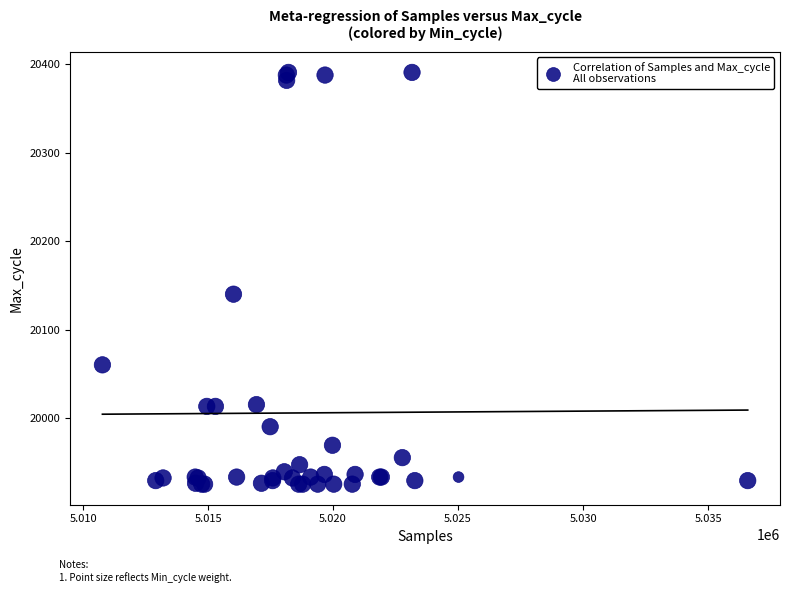

What Y value in the scatter plot is closest to 20158?

20140